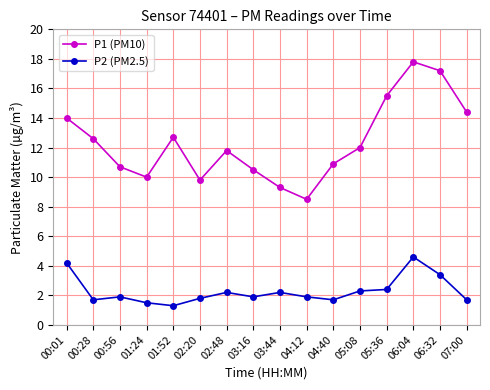

What are all the series names shown in the legend?

P1 (PM10), P2 (PM2.5)